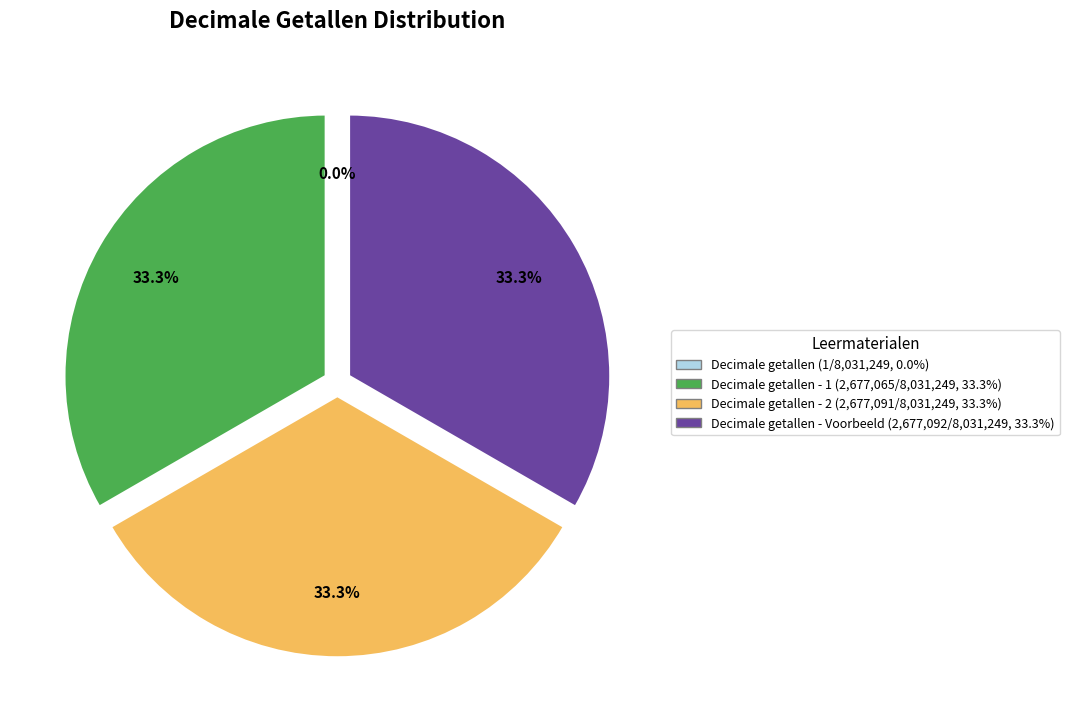

Is there any slice that represents more than half of the pie?

No